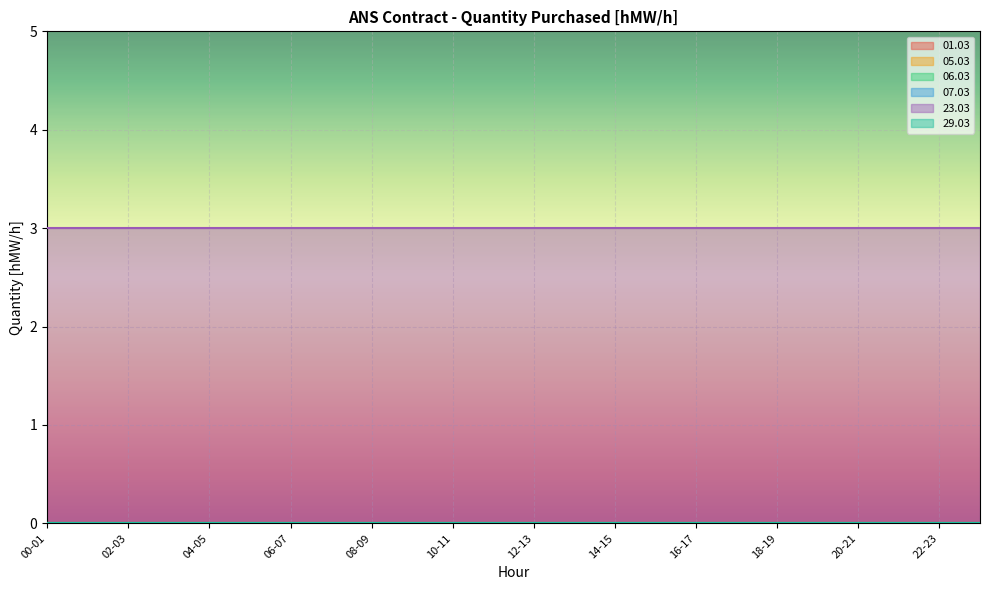

True or false: 01.03 and 07.03 cross at least once.

False